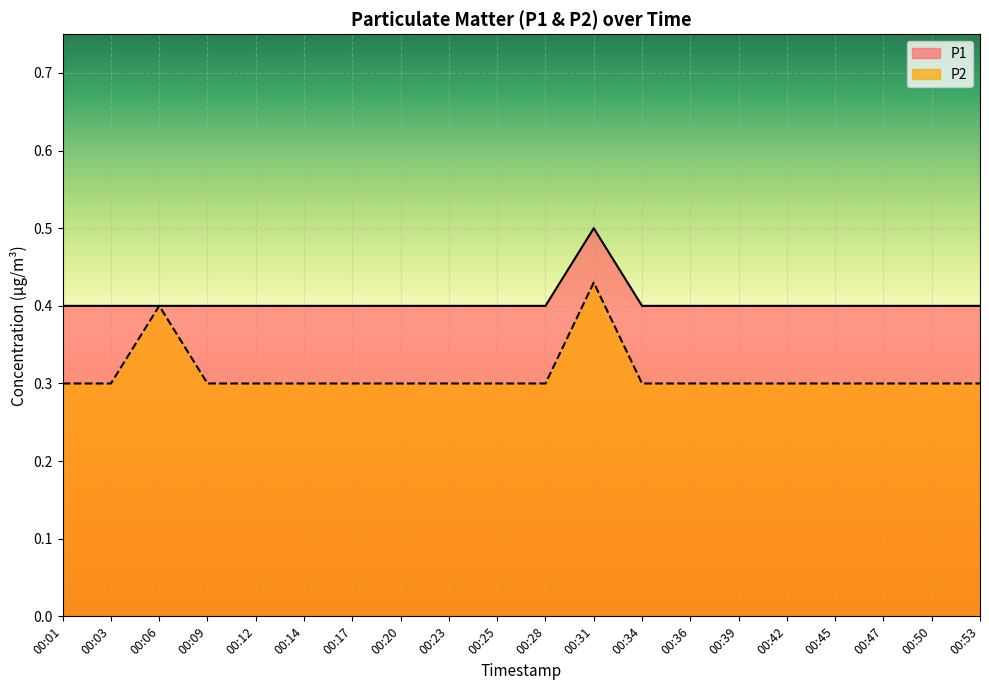

What is the sum of all P1 values?

8.1